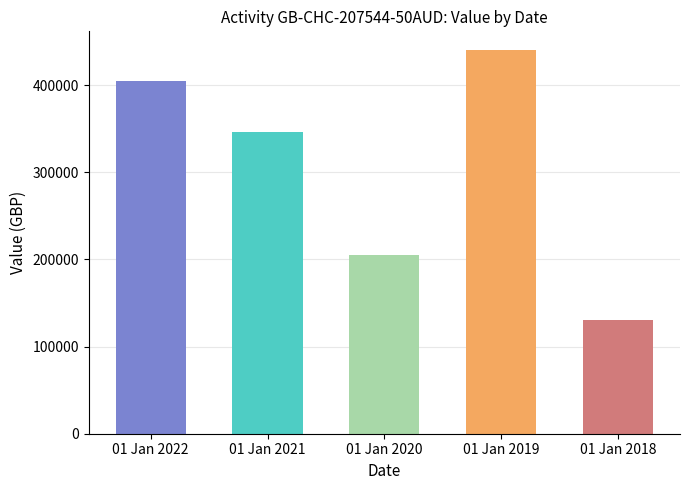

At which label does the data first exceed 345670?

01 Jan 2022